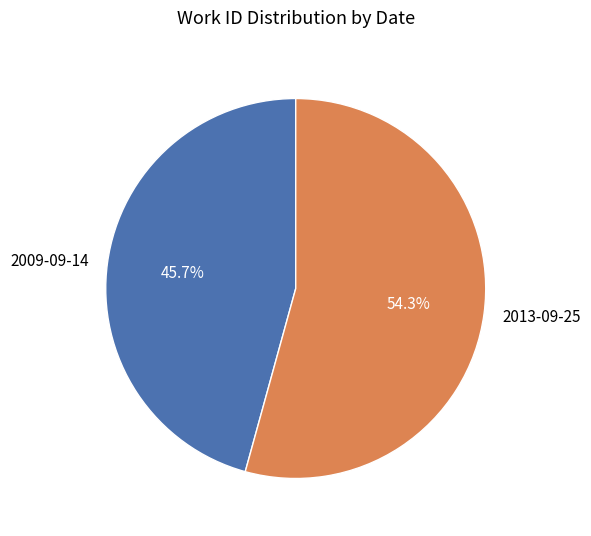

Approximately how many times larger is the value at 2013-09-25 compared to 2009-09-14?

1.2